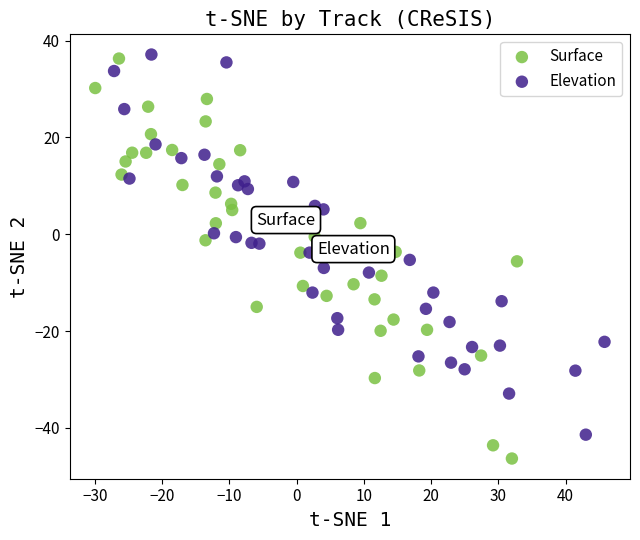

Which series has the widest spread of Y values?

Surface